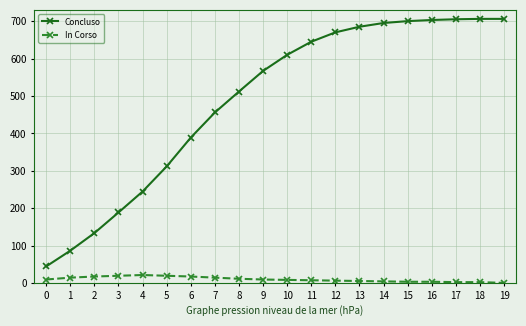

Rank the series at 1 from lowest to highest value.

In Corso, Concluso